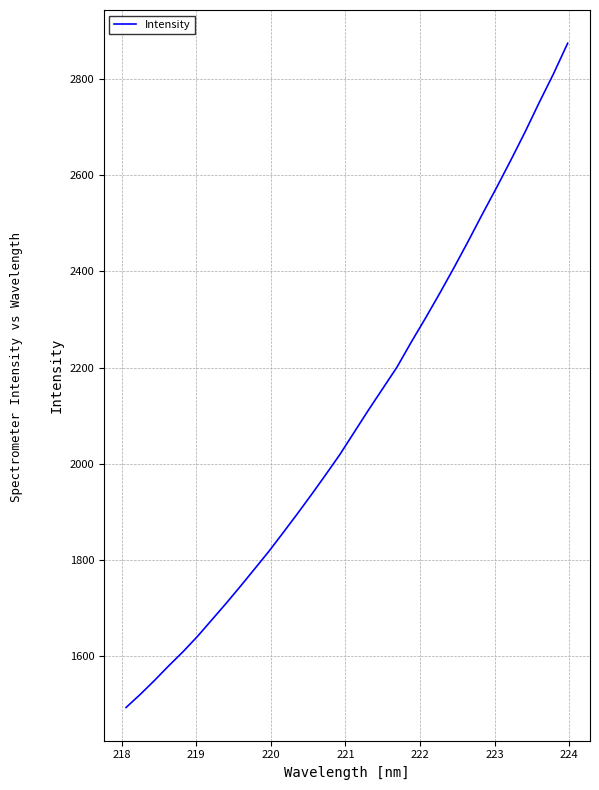

What is the smallest value displayed?

1493.8